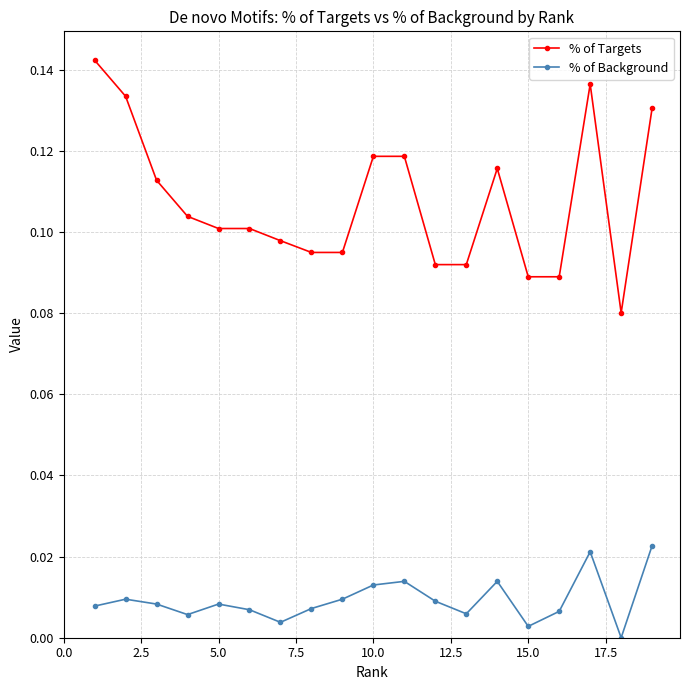

Which series has the widest spread of values?

% of Targets